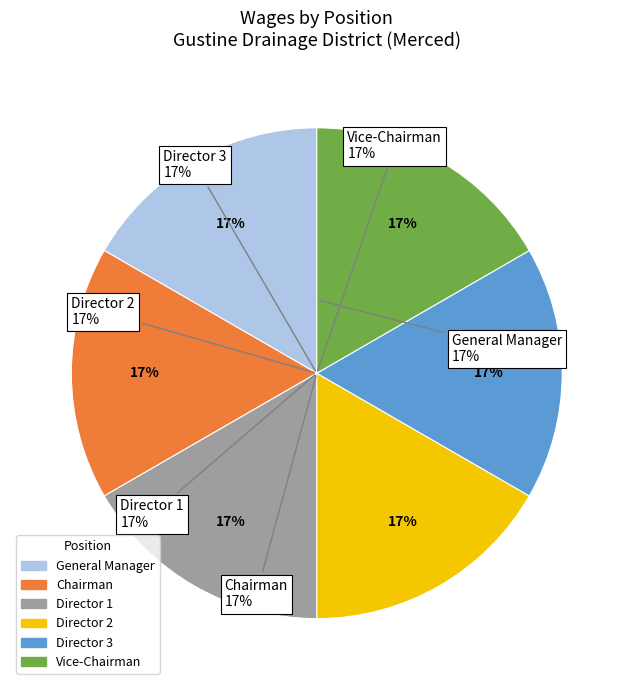

Rank the categories by value from lowest to highest.

Chairman, Director, Director, Director, Vice-Chairman, General Manager